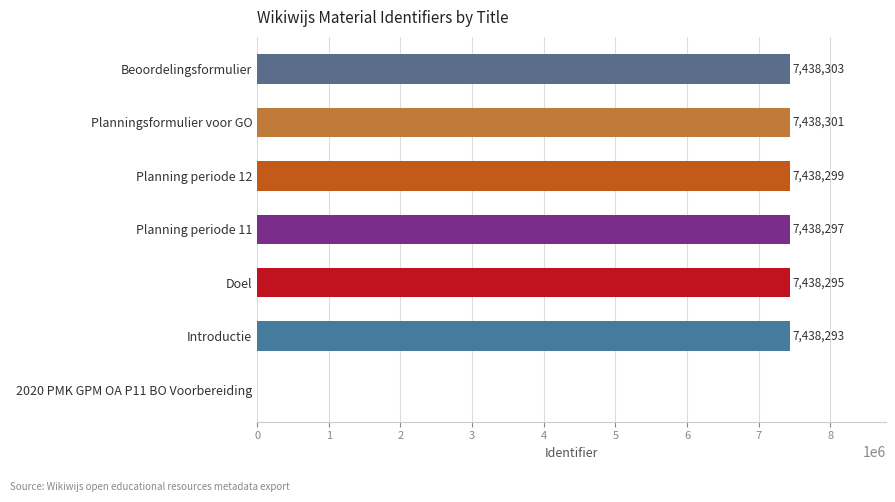

What is the greatest value displayed?

7438303